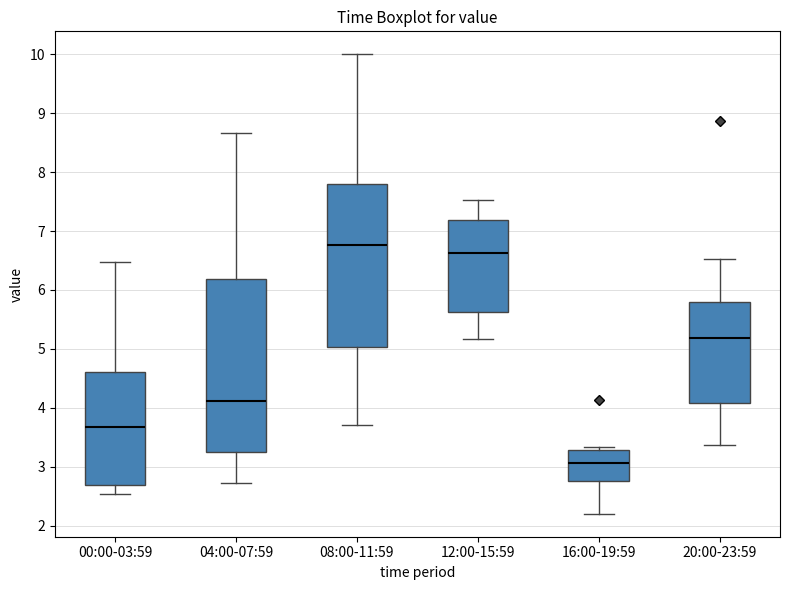

Where does the upper whisker of the box for 08:00-11:59 end on the y-axis? The values are not printed on the chart, so give them approximately, as read against the axis.

10.0